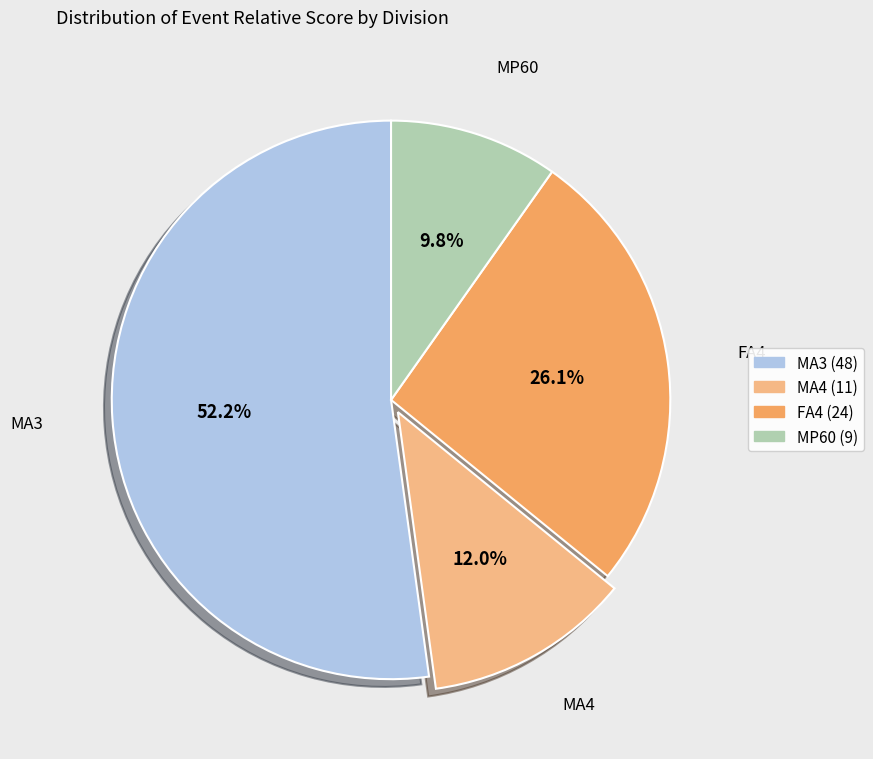

How much of the chart is everything except FA4 (24)?

73.9%